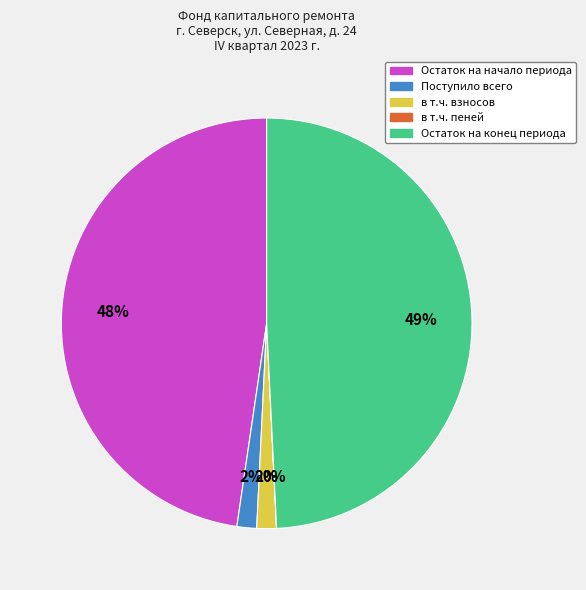

Is it true that в т.ч. взносов is 2% of the pie?

True